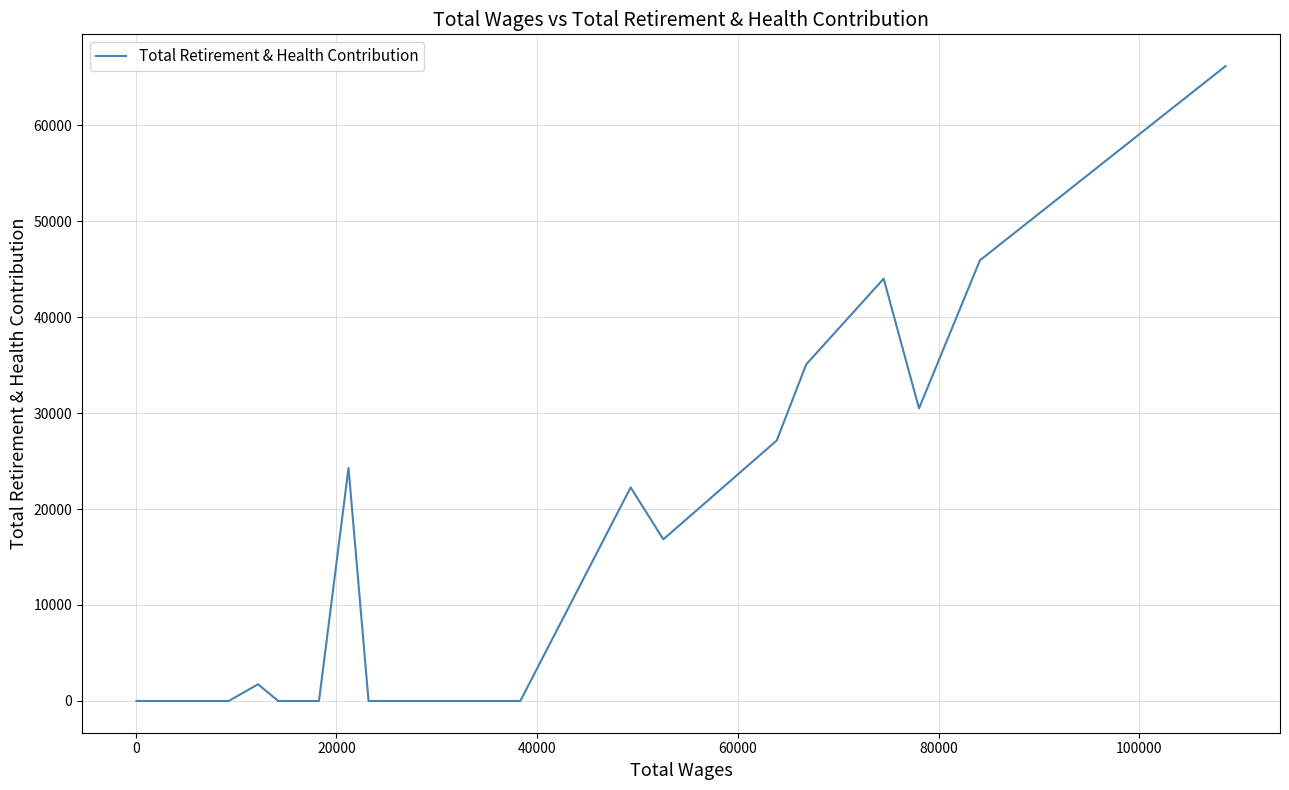

How many lines are shown in the chart?

1